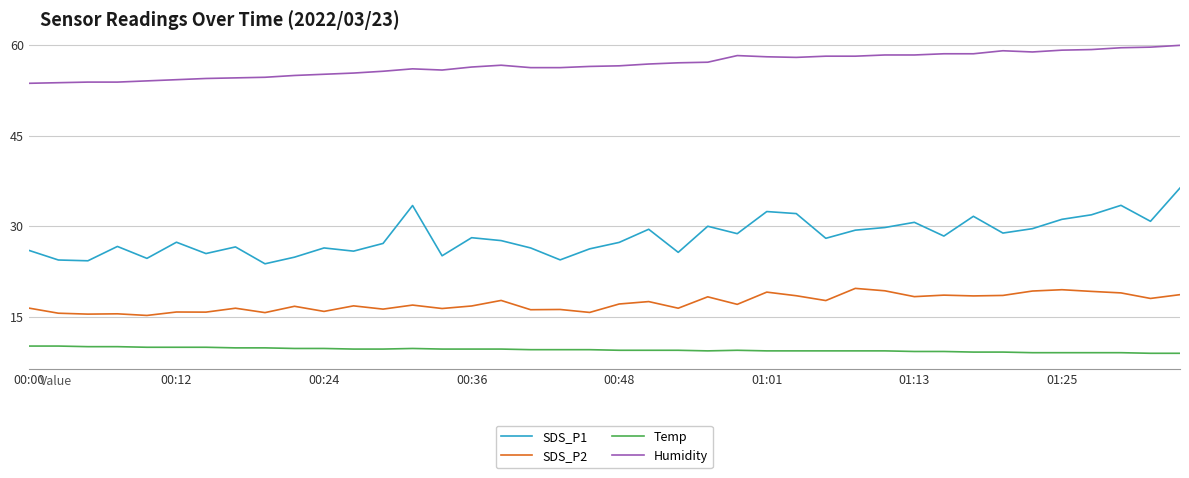

Which series has the largest total across all categories?

Humidity